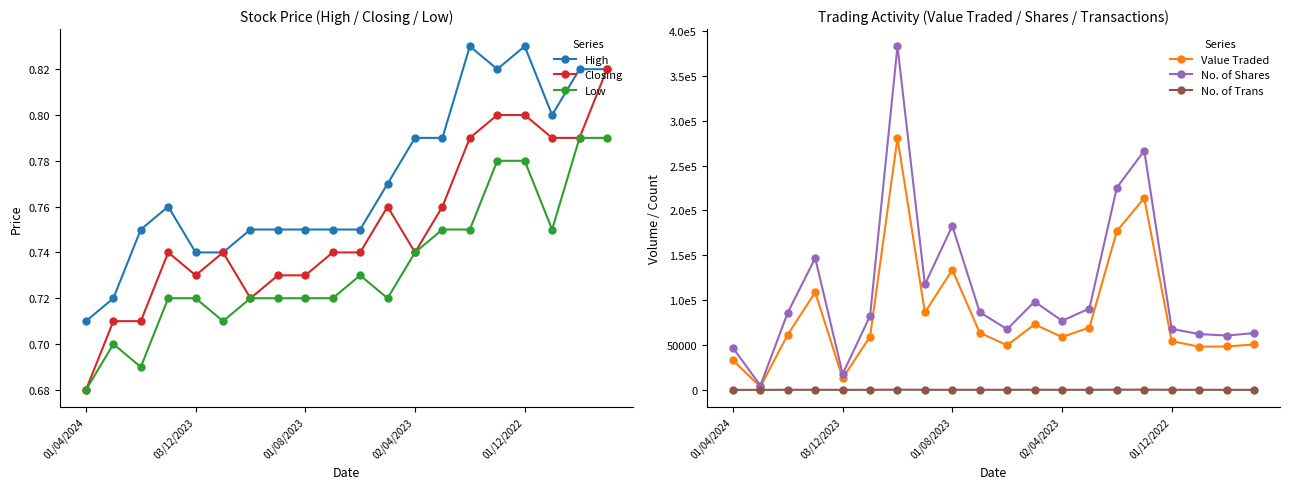

At which label does Low reach its minimum?

01/04/2024